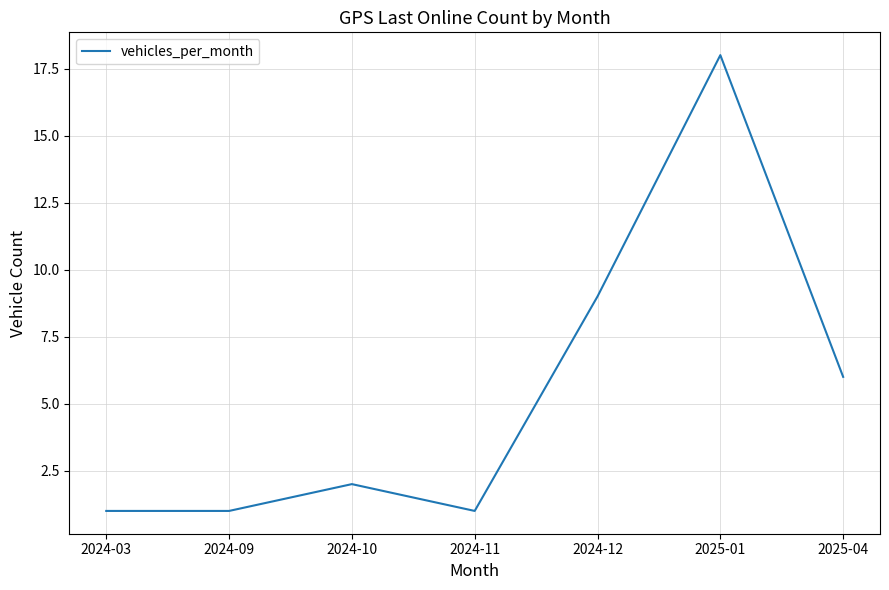

Between 2024-09 and 2025-01, which is larger?

2025-01